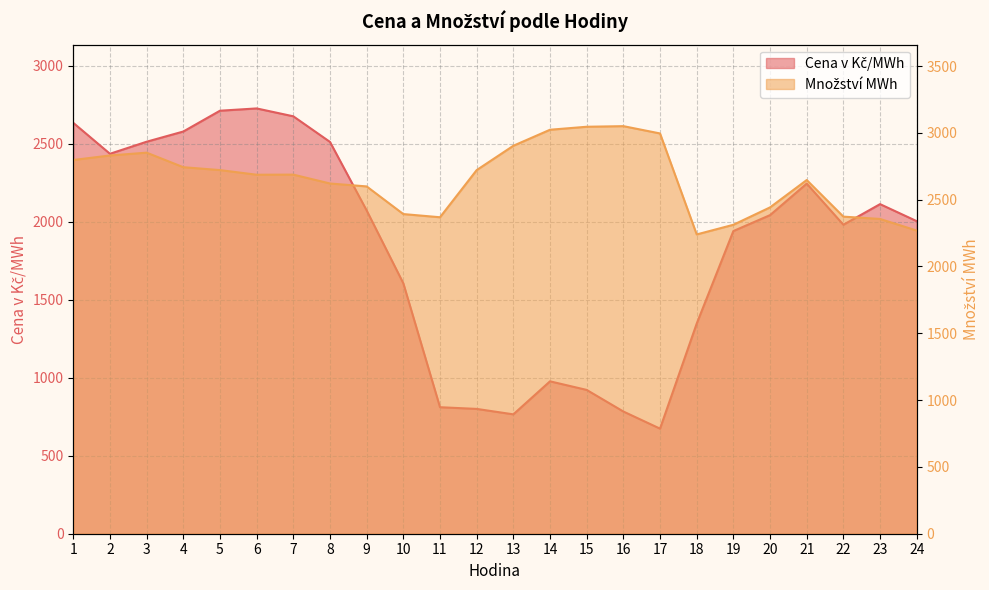

What is the average value of the Množství MWh series?

2653.0